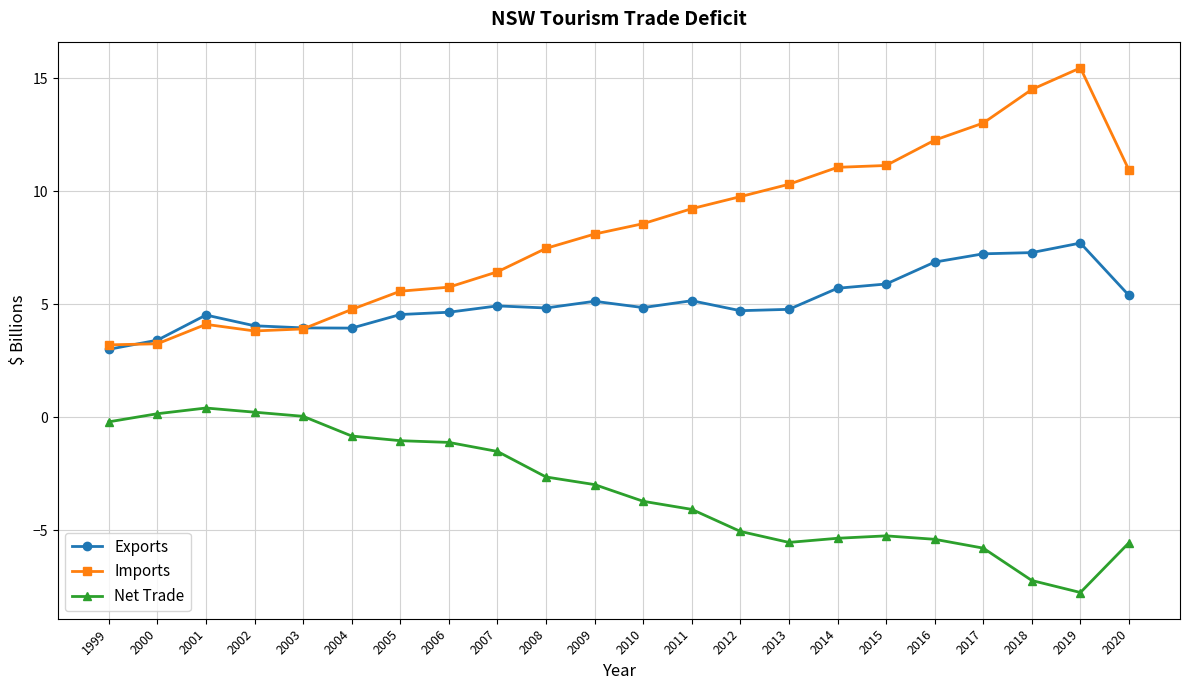

True or false: Net Trade and Imports cross at least once.

False